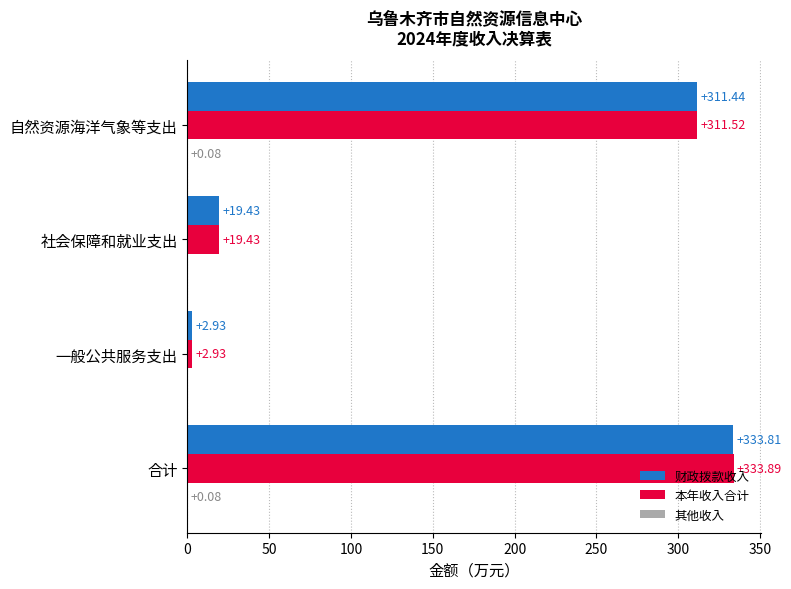

What is the sum of all 本年收入合计 values?

667.8